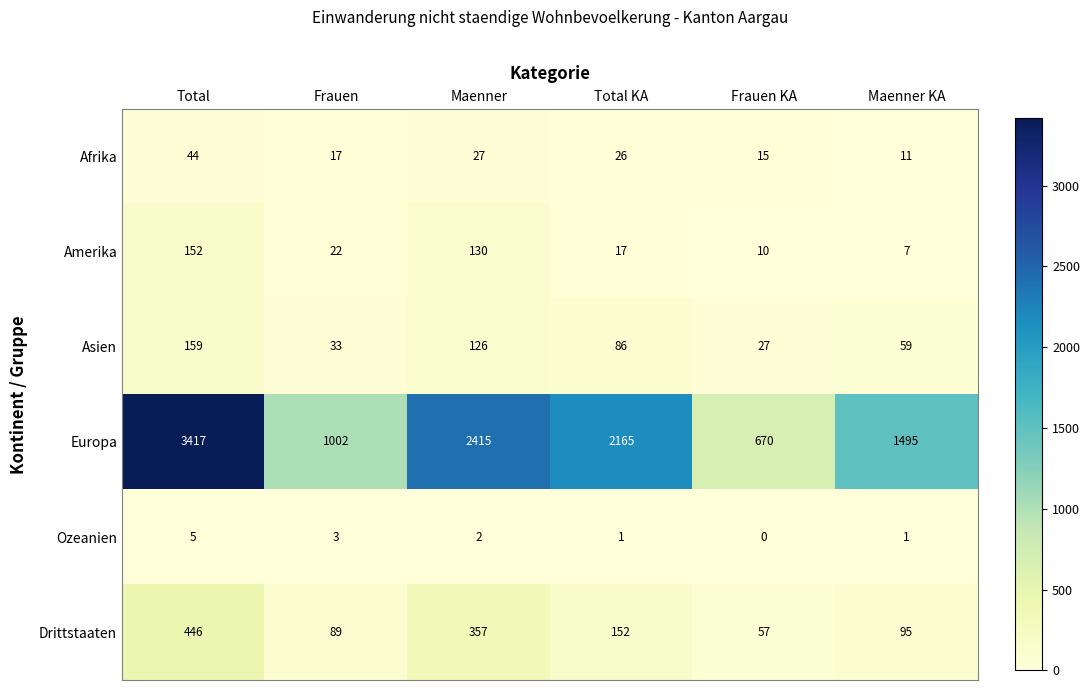

What is the difference between the highest and lowest values at Maenner?

2413